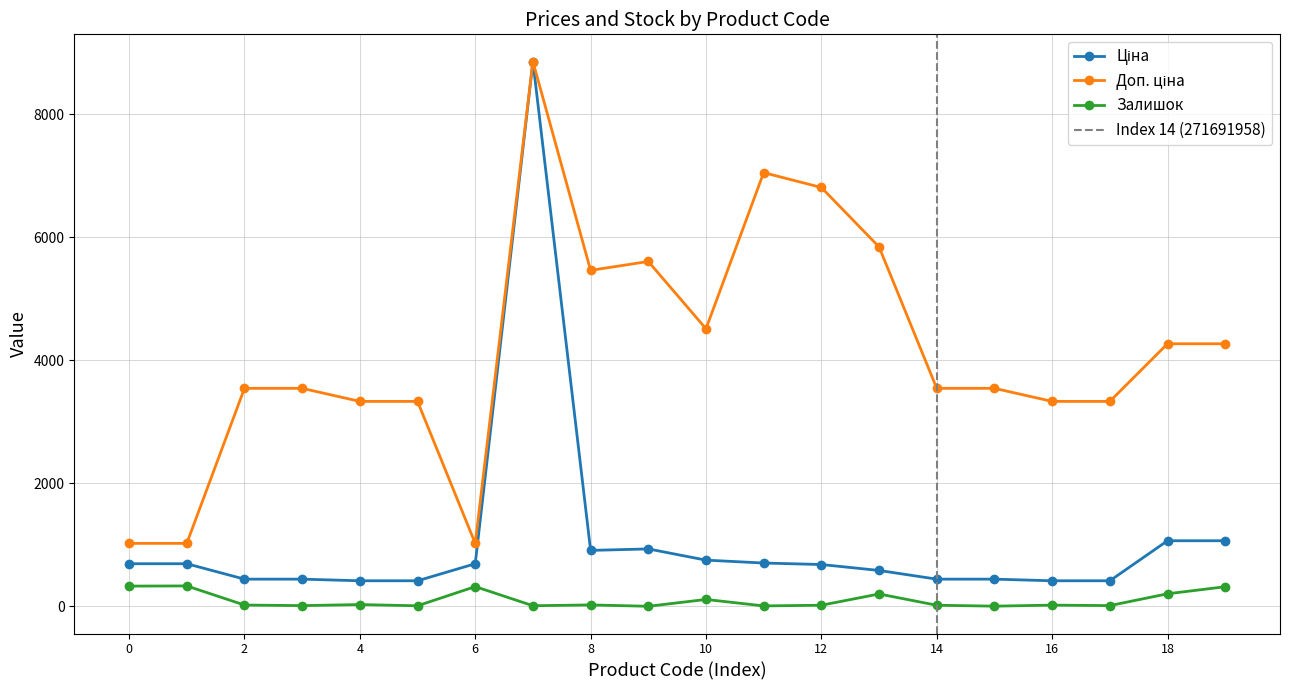

True or false: Залишок has more than 1 interior local peaks.

True